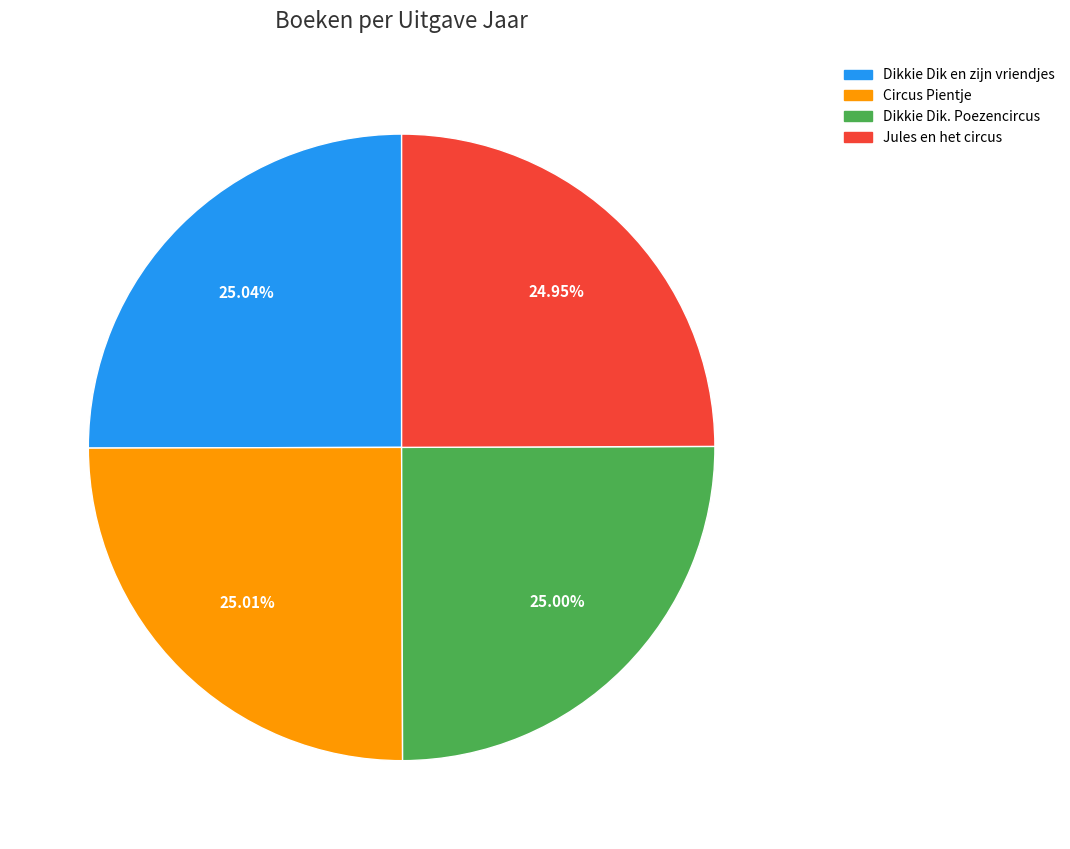

What is the ratio of the value at Circus Pientje to the value at Dikkie Dik en zijn vriendjes?

1.0